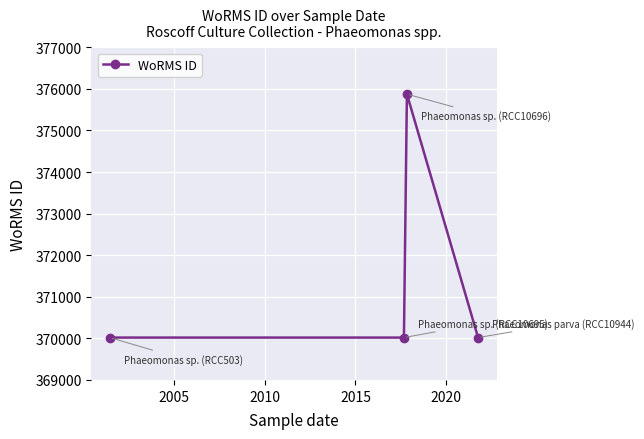

How many points are higher than both their immediate neighbors (excluding endpoints)?

1